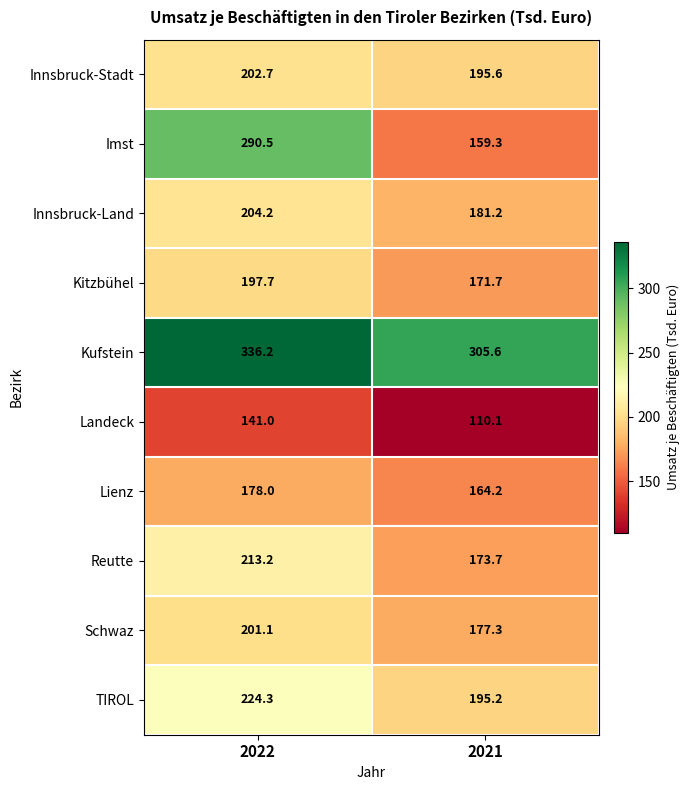

Rank the series by their maximum value, from lowest to highest.

Landeck, Lienz, Kitzbühel, Schwaz, Innsbruck-Stadt, Innsbruck-Land, Reutte, TIROL, Imst, Kufstein